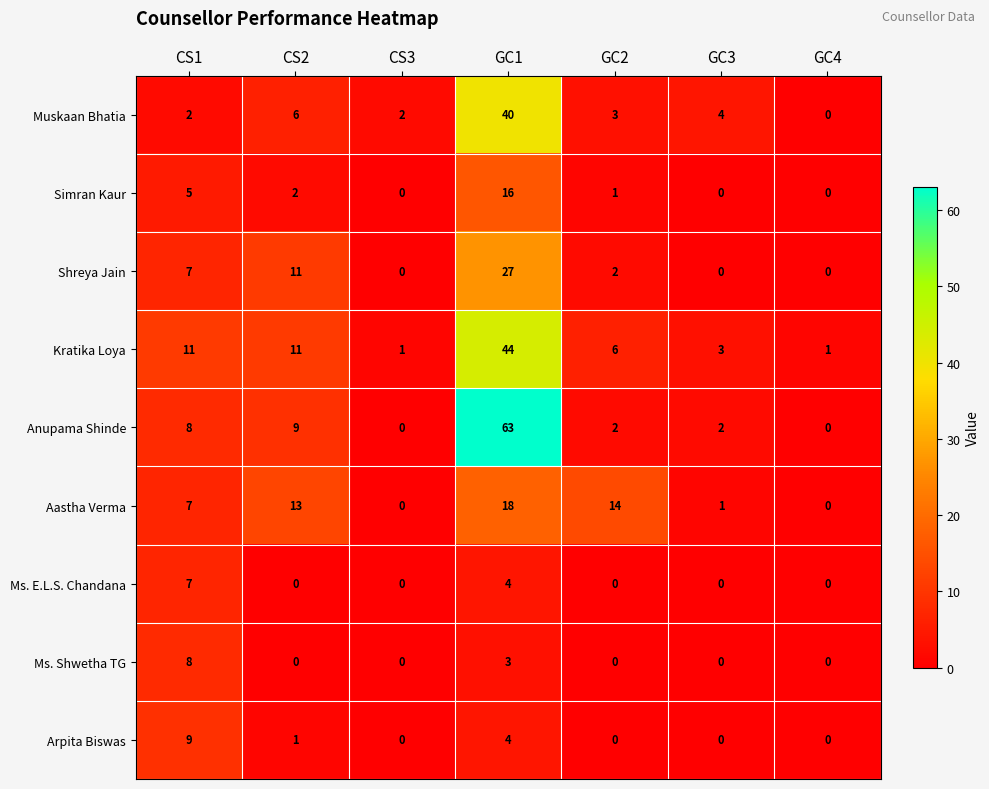

Which series has the largest total across all categories?

Anupama Shinde